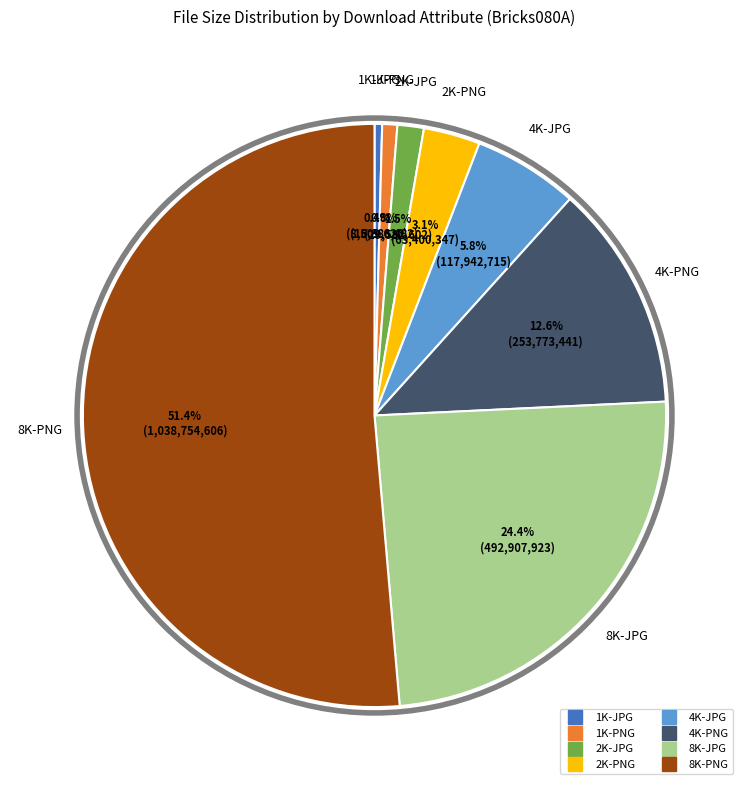

Is there a majority slice in this chart?

Yes